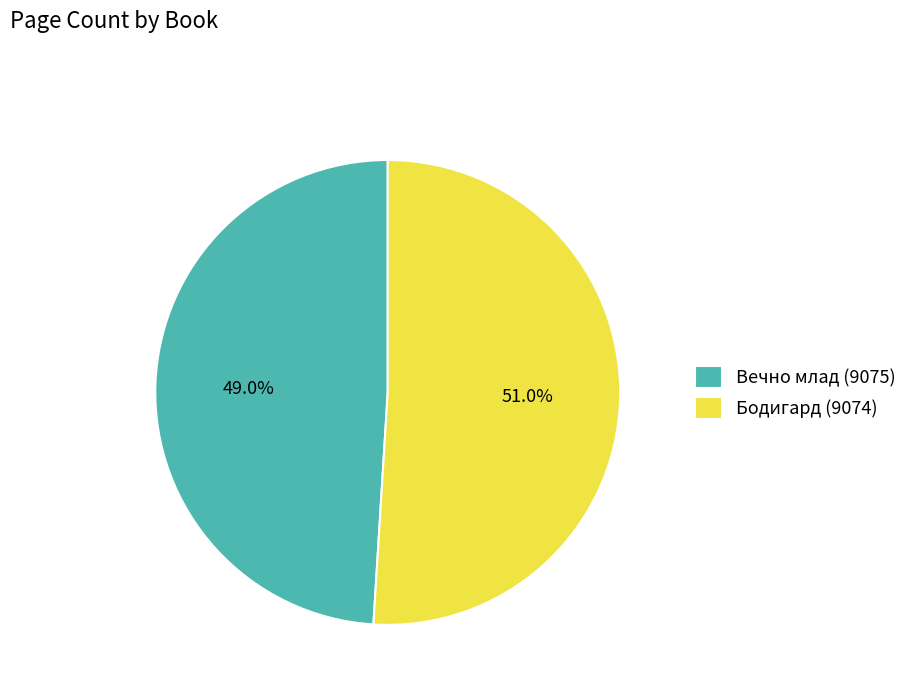

To the nearest percent, what is the difference between the Бодигард (9074) and Вечно млад (9075) slice percentages?

2%